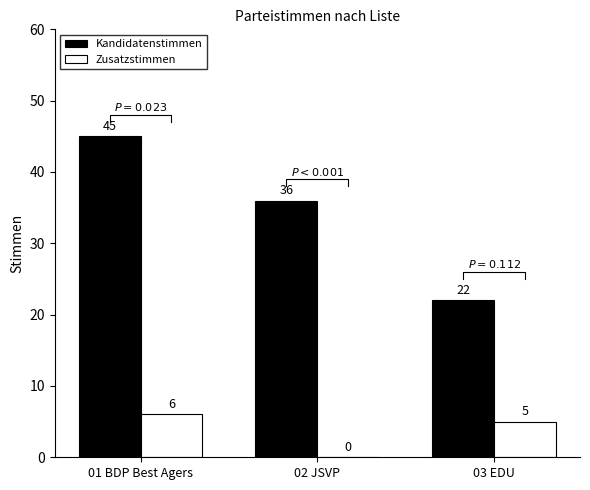

Which category has the highest value in the Kandidatenstimmen series?

01 BDP Best Agers